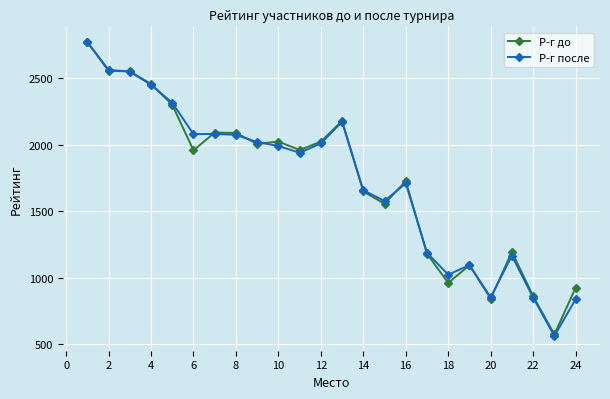

What is the smallest value displayed?

563